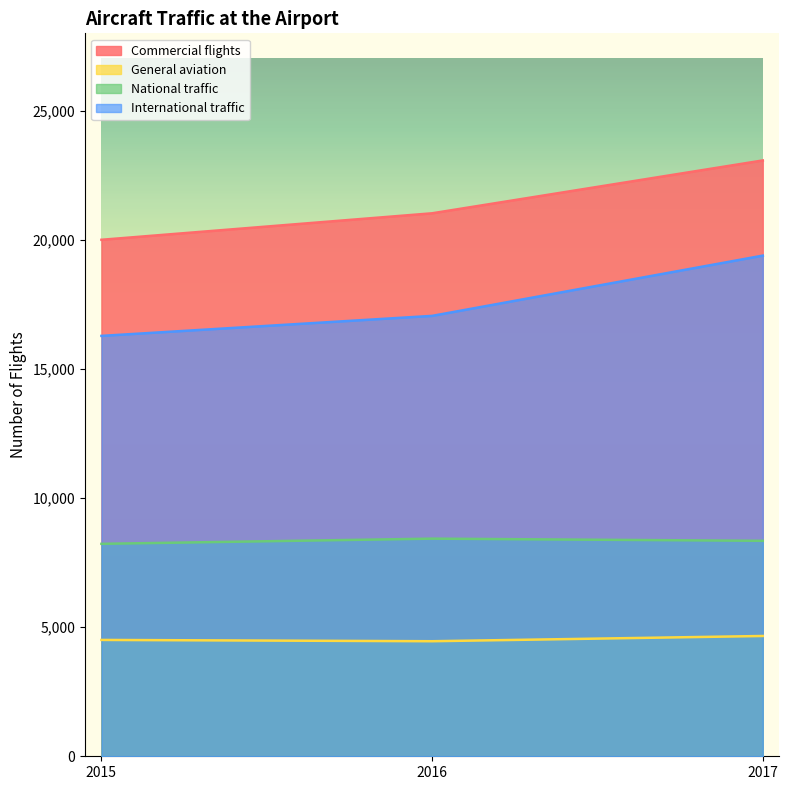

List the series in order of their peak value, lowest first.

General aviation, National traffic, International traffic, Commercial flights